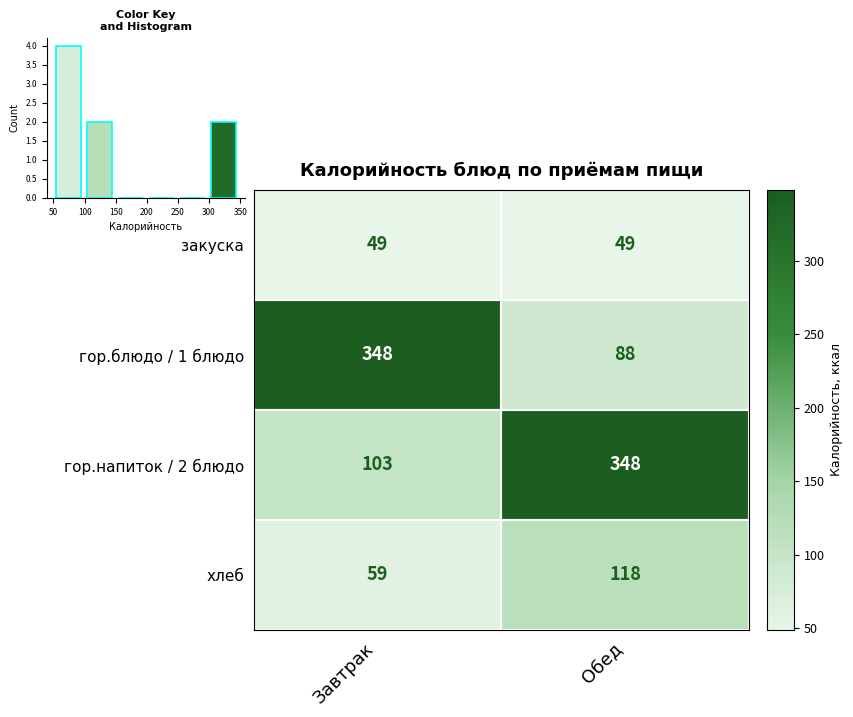

Read the гор.напиток / 2 блюдо value at Обед.

348